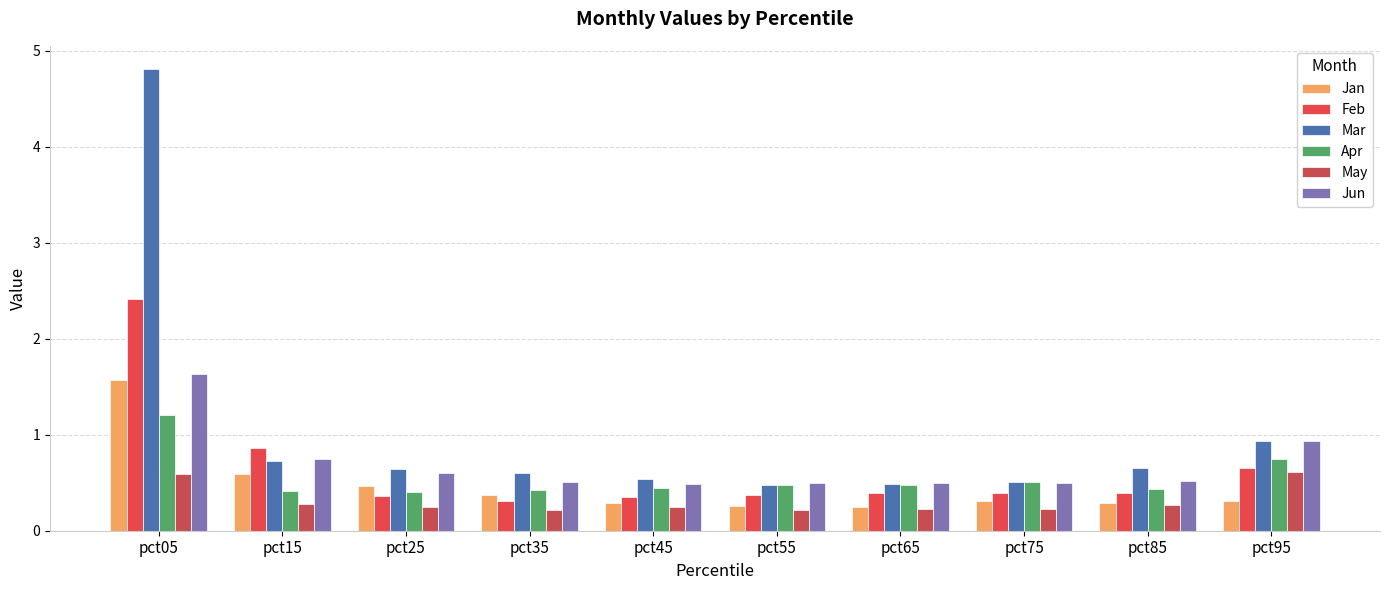

At how many categories does at least one series exceed 1?

1